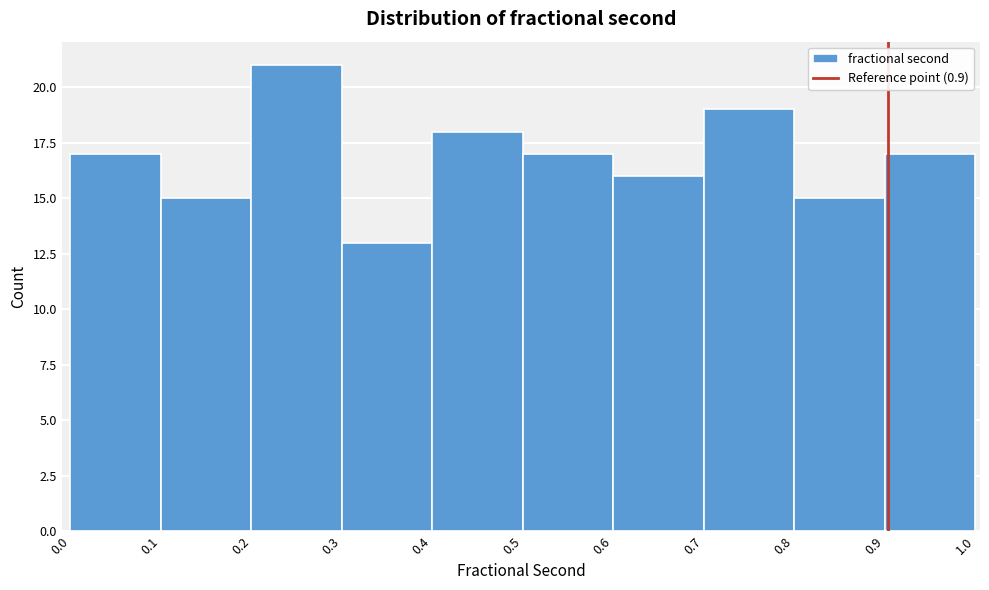

What is the height of the bar covering 0.6 to 0.7 on the x-axis? The values are not printed on the chart, so give them approximately, as read against the axis.

16